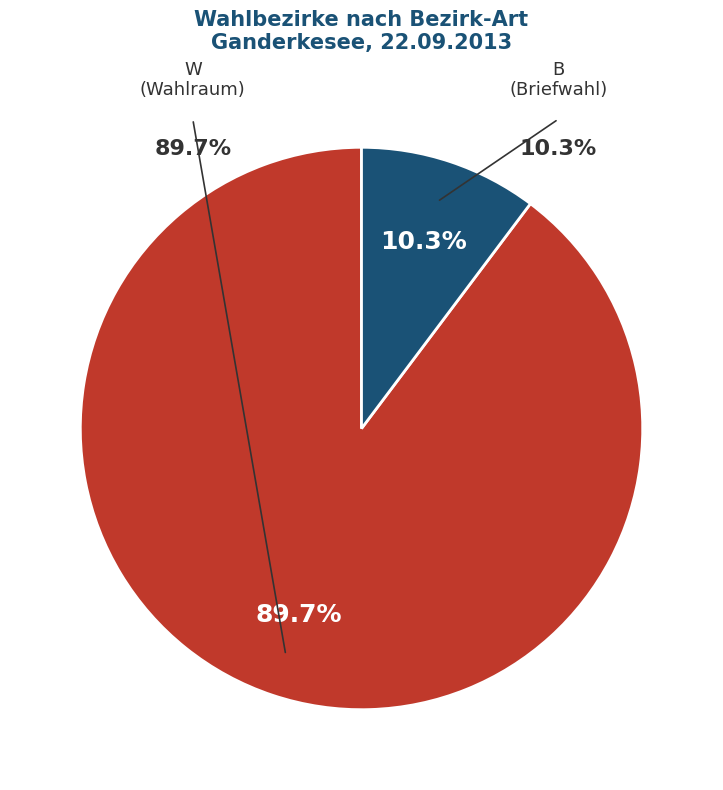

True or false: B (Briefwahl) accounts for 2% of the total.

False